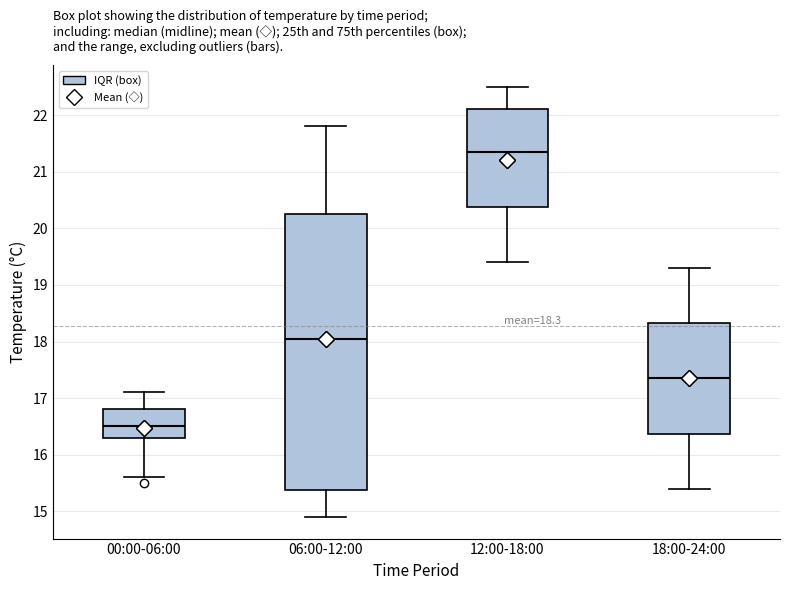

Which box has the highest median line?

12:00-18:00